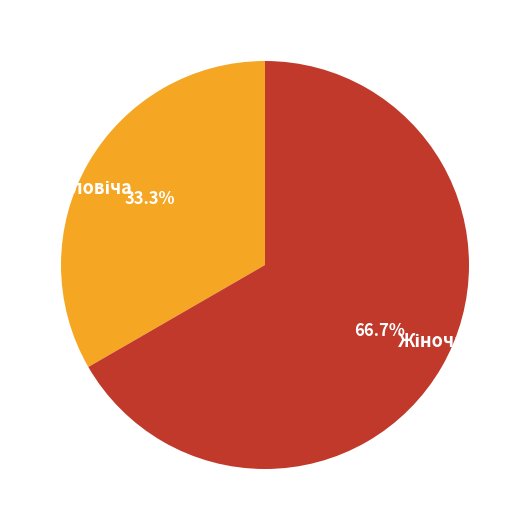

How many segments does this pie chart have?

2